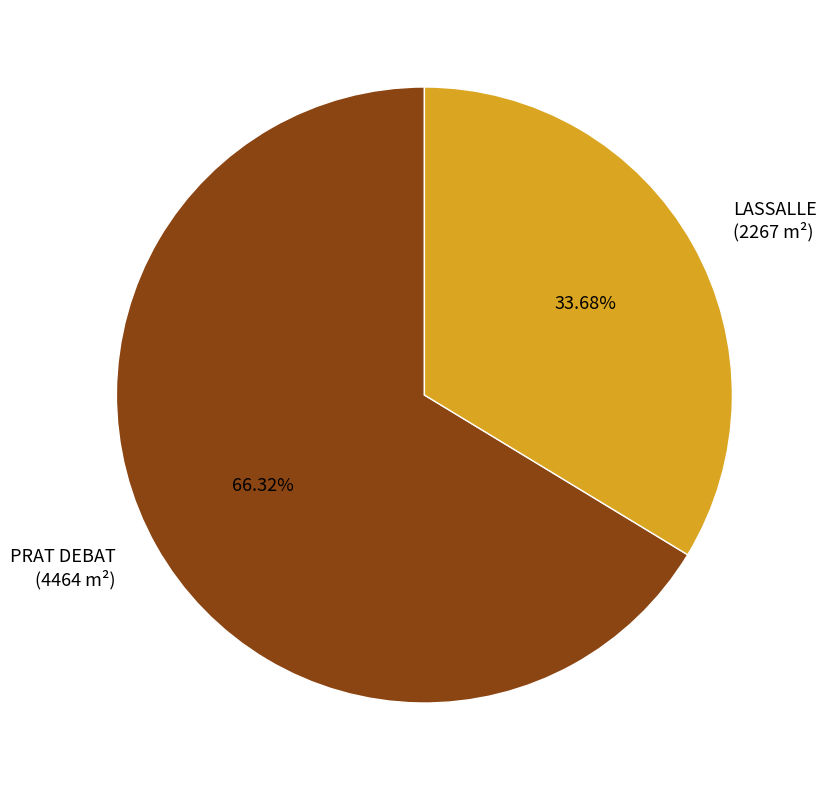

Rank the categories by value from lowest to highest.

LASSALLE, PRAT DEBAT